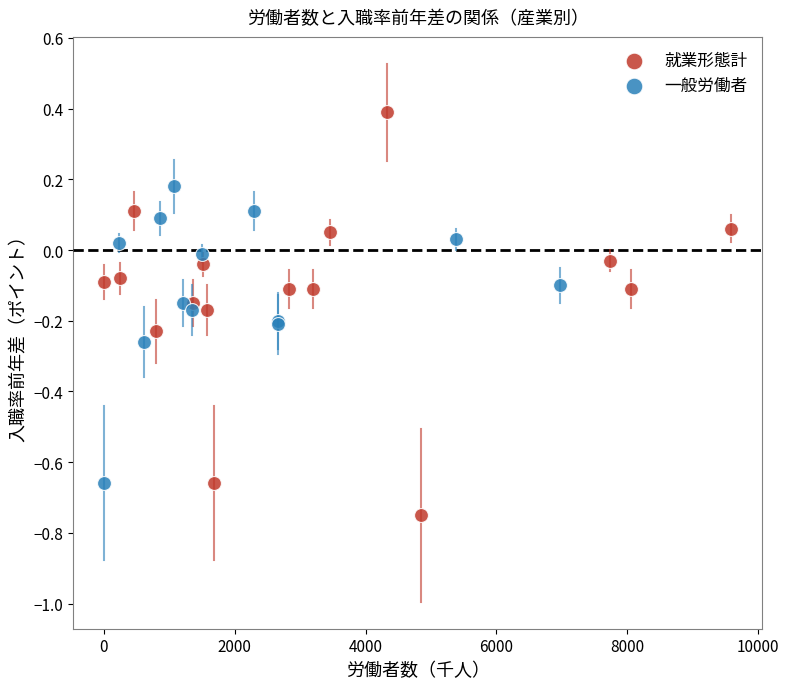

Which series has the widest spread of Y values?

就業形態計